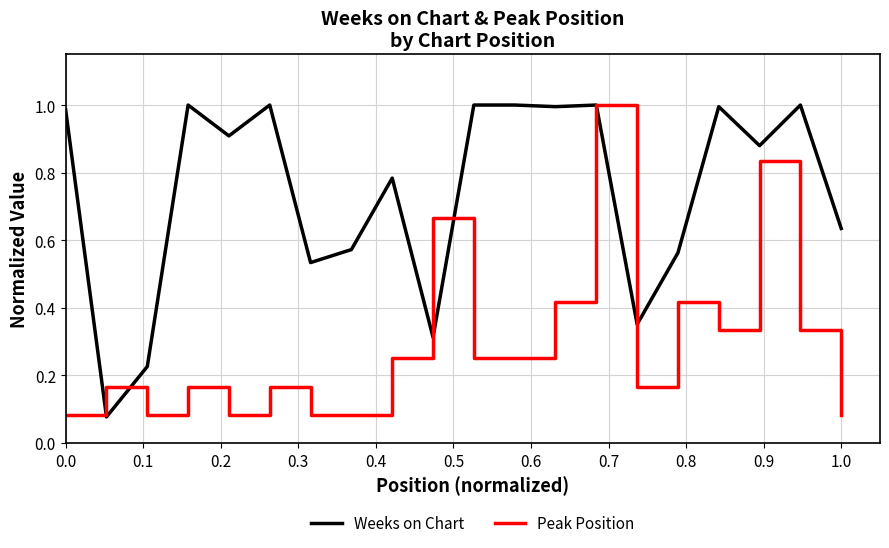

Which series has the largest total across all categories?

Weeks on Chart